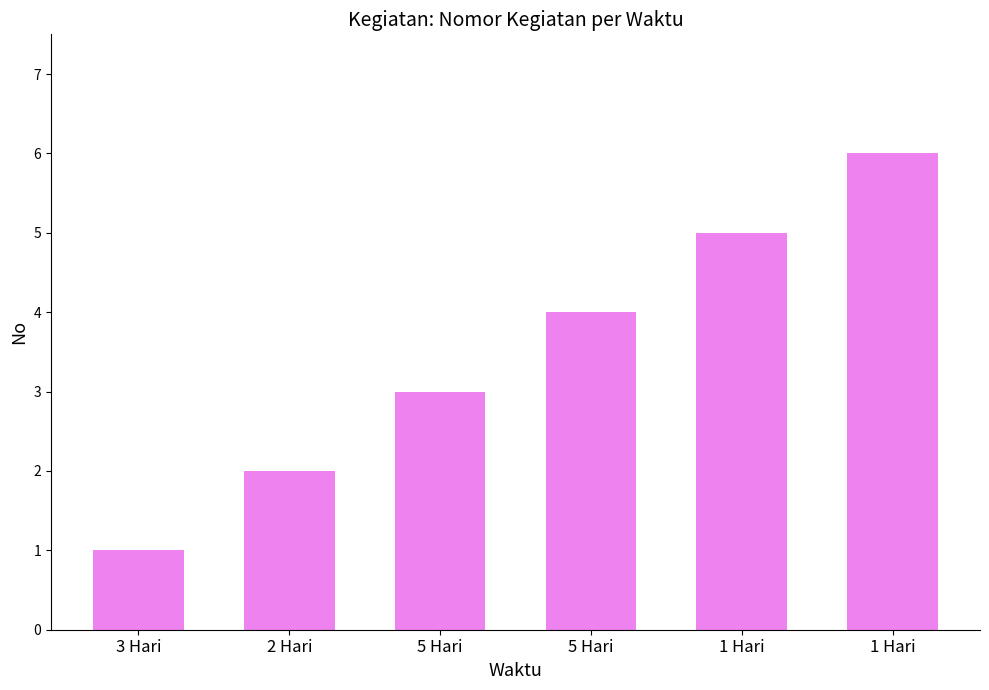

Rank the categories by value from highest to lowest.

1 Hari, 1 Hari, 5 Hari, 5 Hari, 2 Hari, 3 Hari